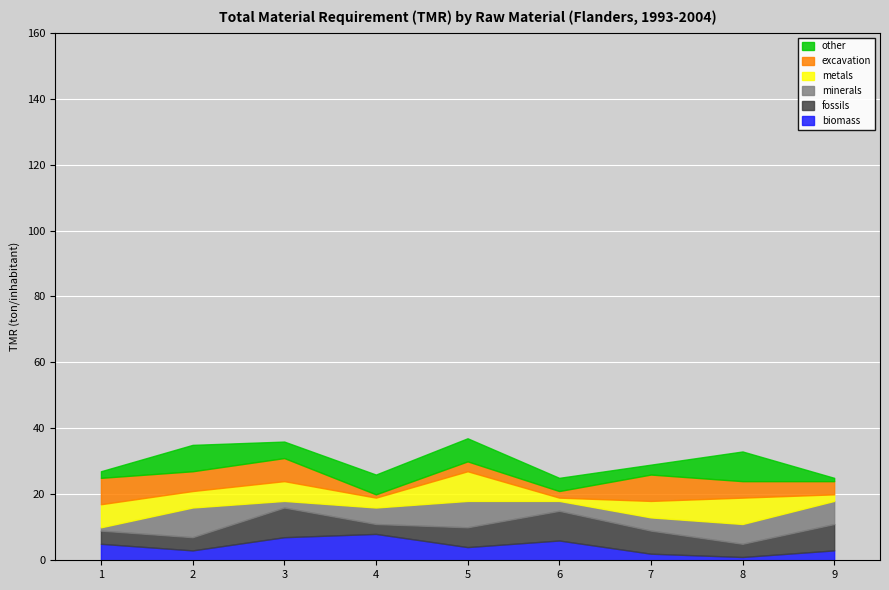

Is it true that biomass equals 1 at 8?

True